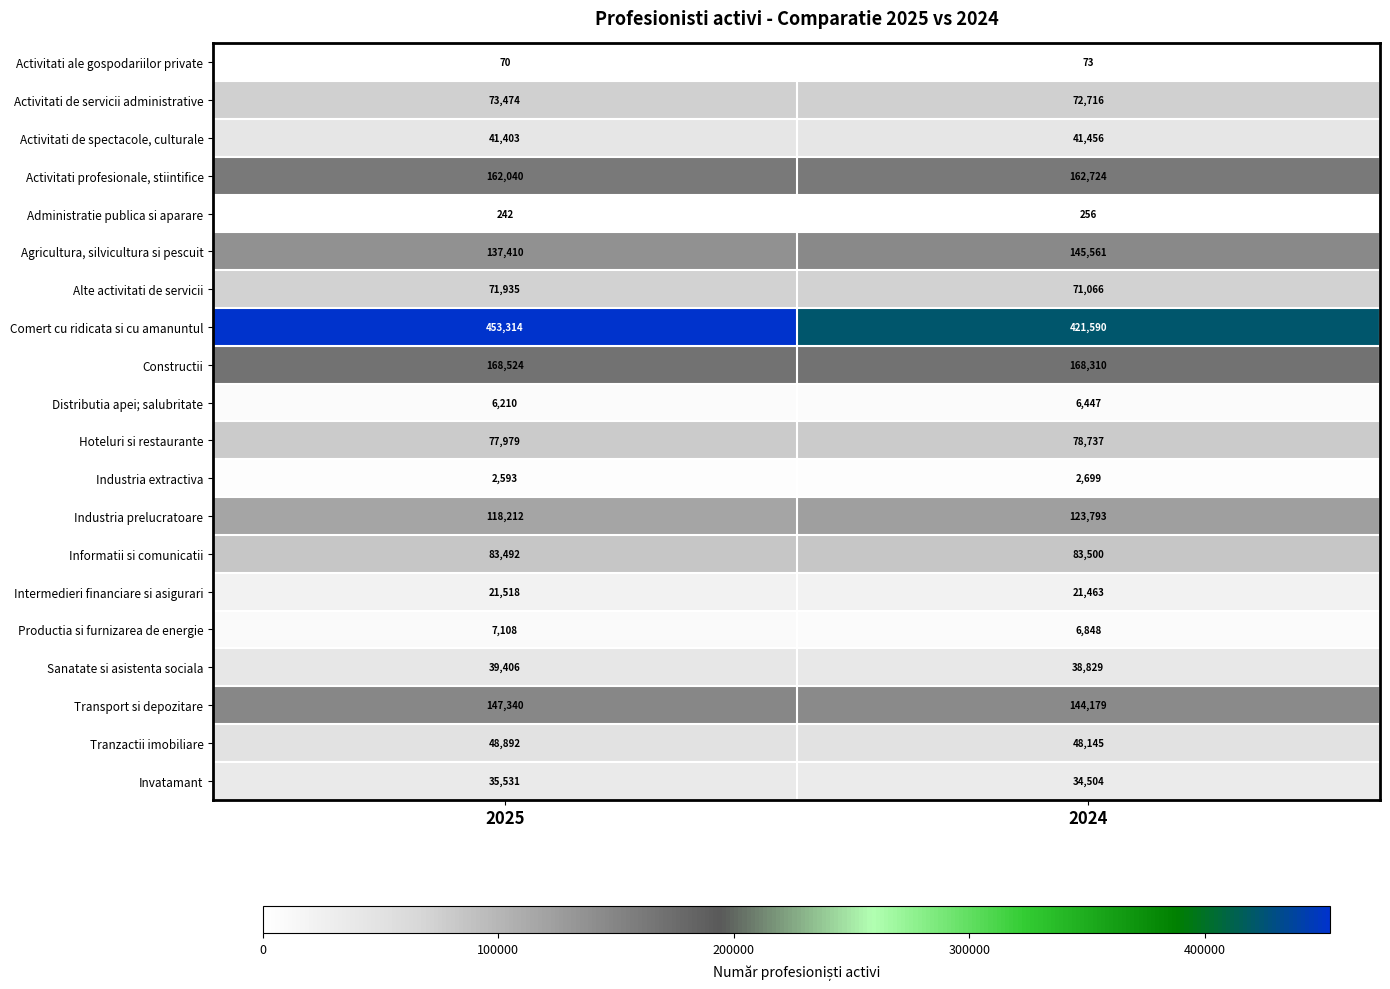

Is it true that Industria extractiva equals 1235 at 2025?

False